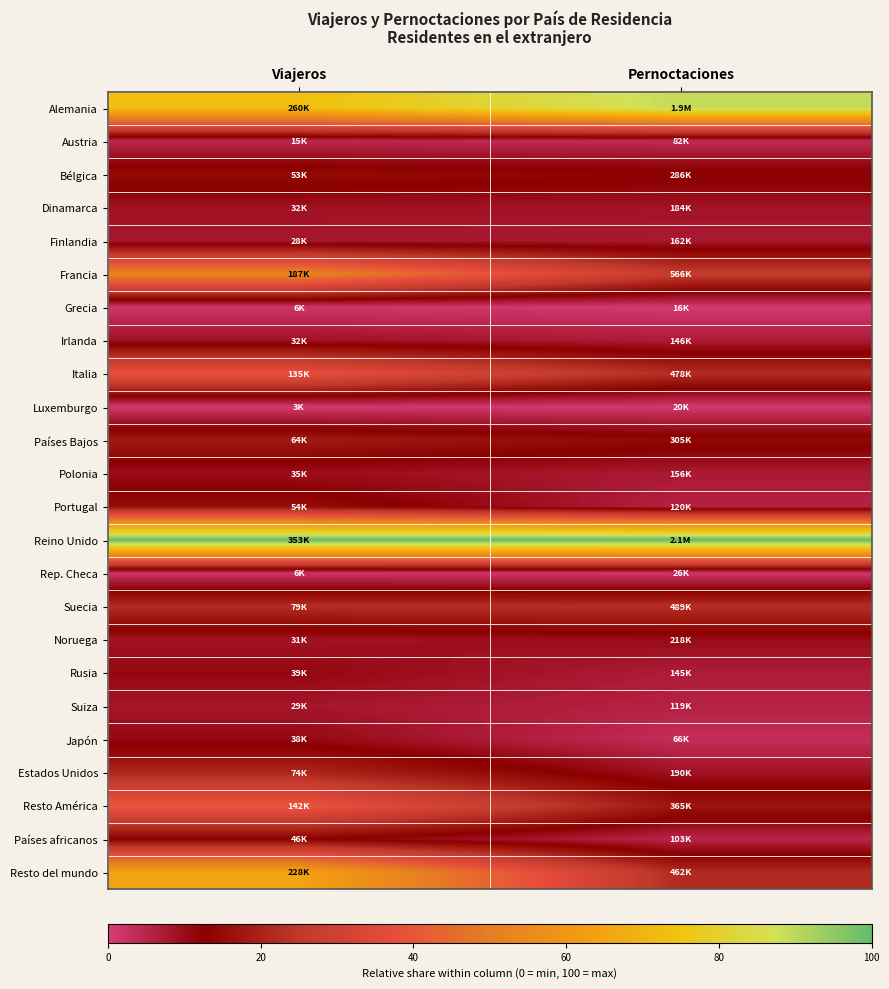

At how many categories does at least one series exceed 53?

2